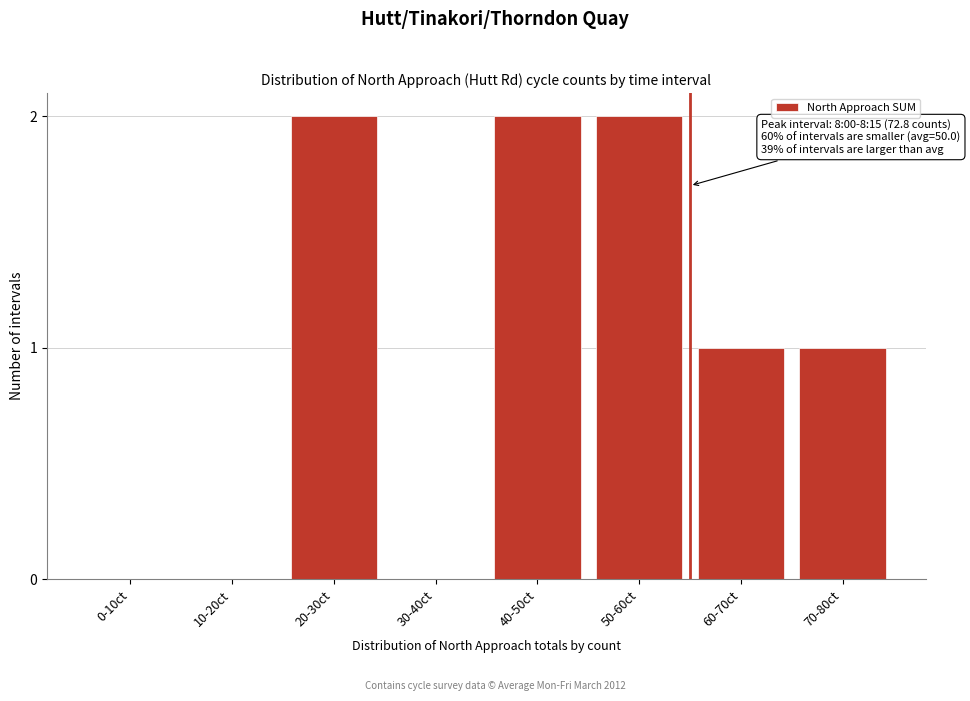

Reading right to left, extract all data points from this chart.

70-80ct=1	60-70ct=1	50-60ct=2	40-50ct=2	30-40ct=0	20-30ct=2	10-20ct=0	0-10ct=0